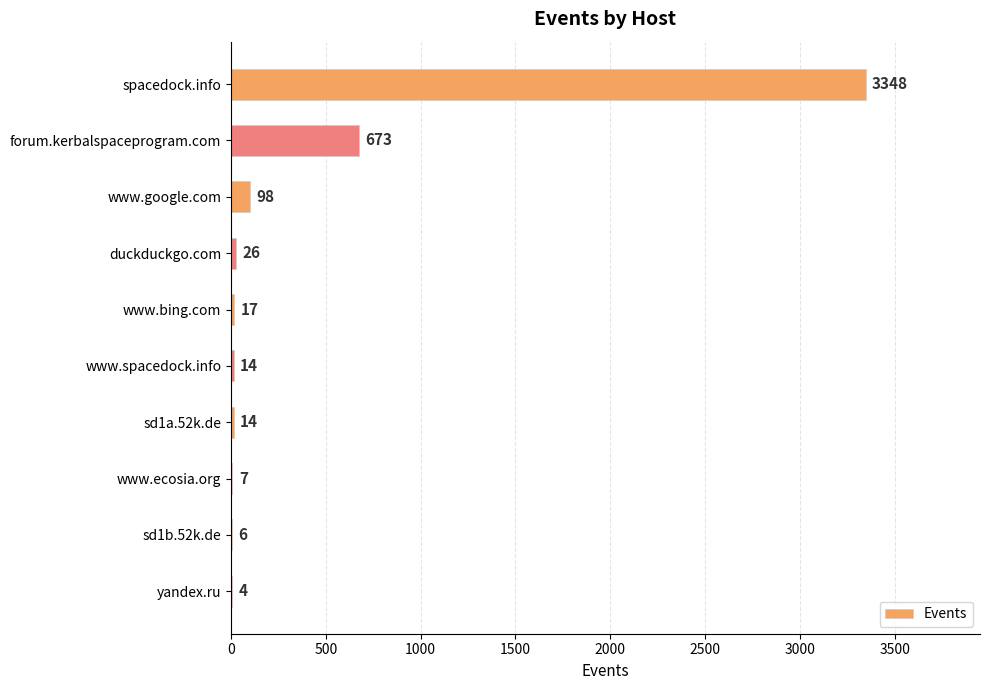

Where is the data nearest to the value 1676?

forum.kerbalspaceprogram.com